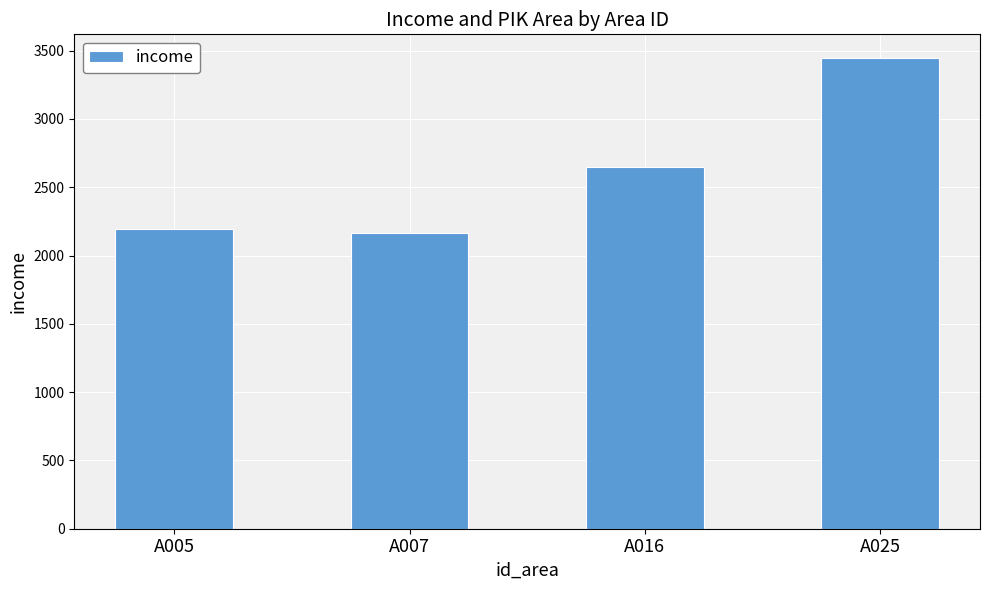

Reading left to right, transcribe all the data shown in this chart.

A005=2191.6	A007=2163.7	A016=2651.4	A025=3447.2